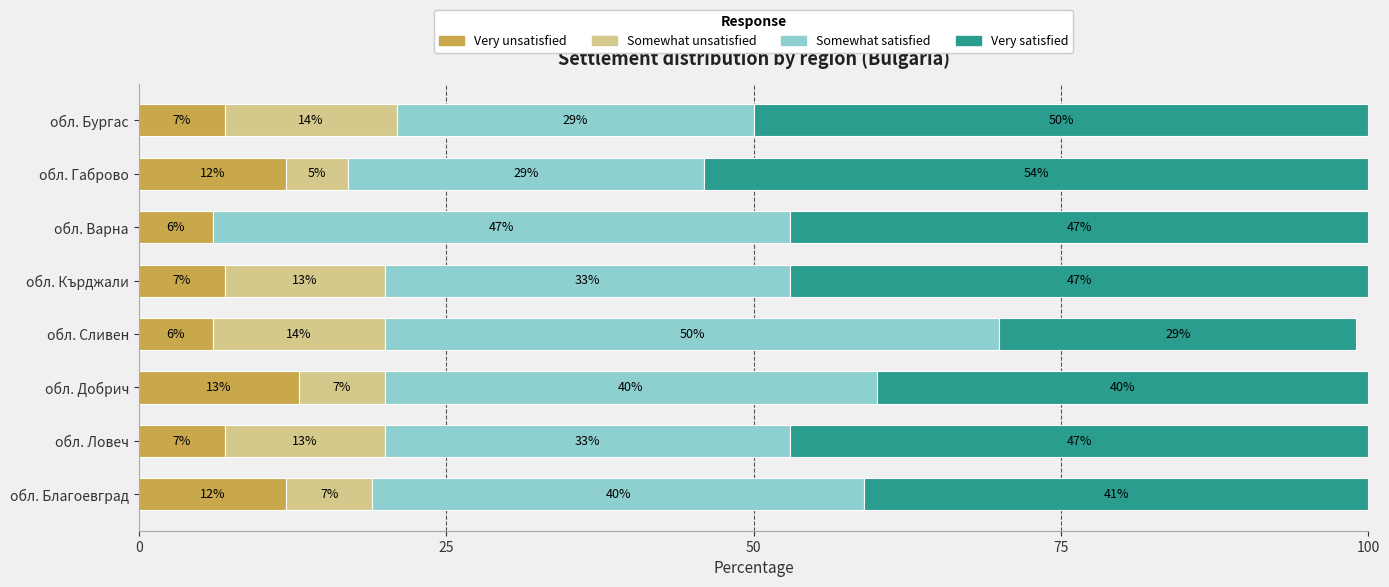

What is the sum of the Very unsatisfied values at обл. Бургас and обл. Габрово?

19